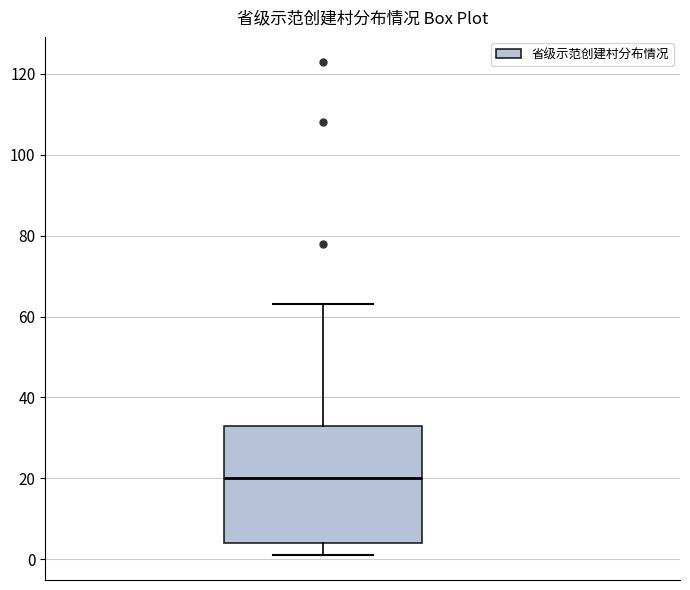

Transcribe this box plot: give where the median line is, the range the box spans, and where the two whiskers end, as read against the y-axis. The values are not printed on the chart, so give them approximately, as read against the axis.

median 20, box 4 to 34, whiskers 2 to 64